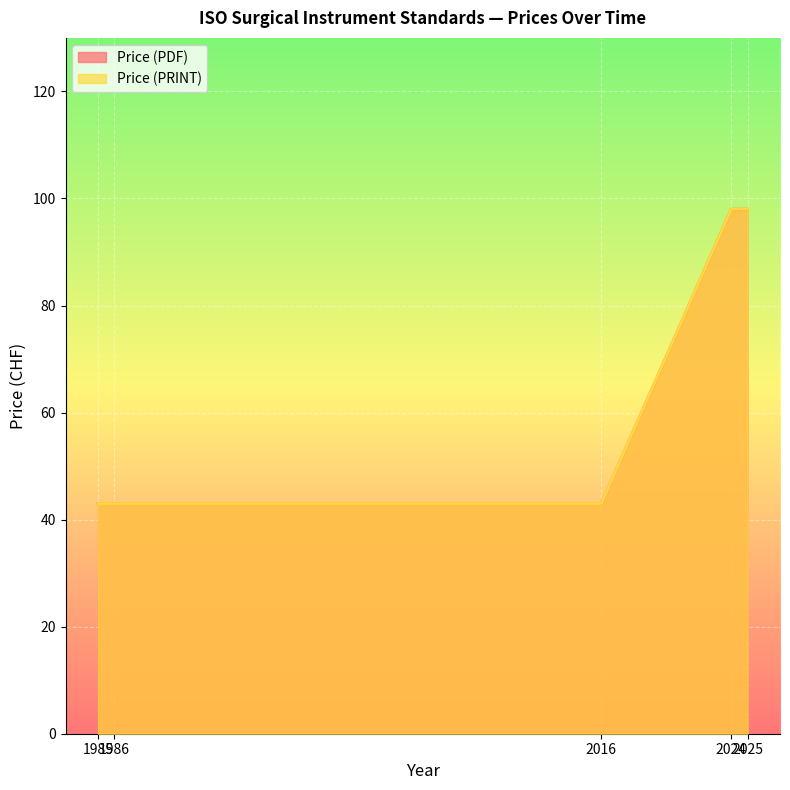

What is the highest value of the Price (PDF) series?

98